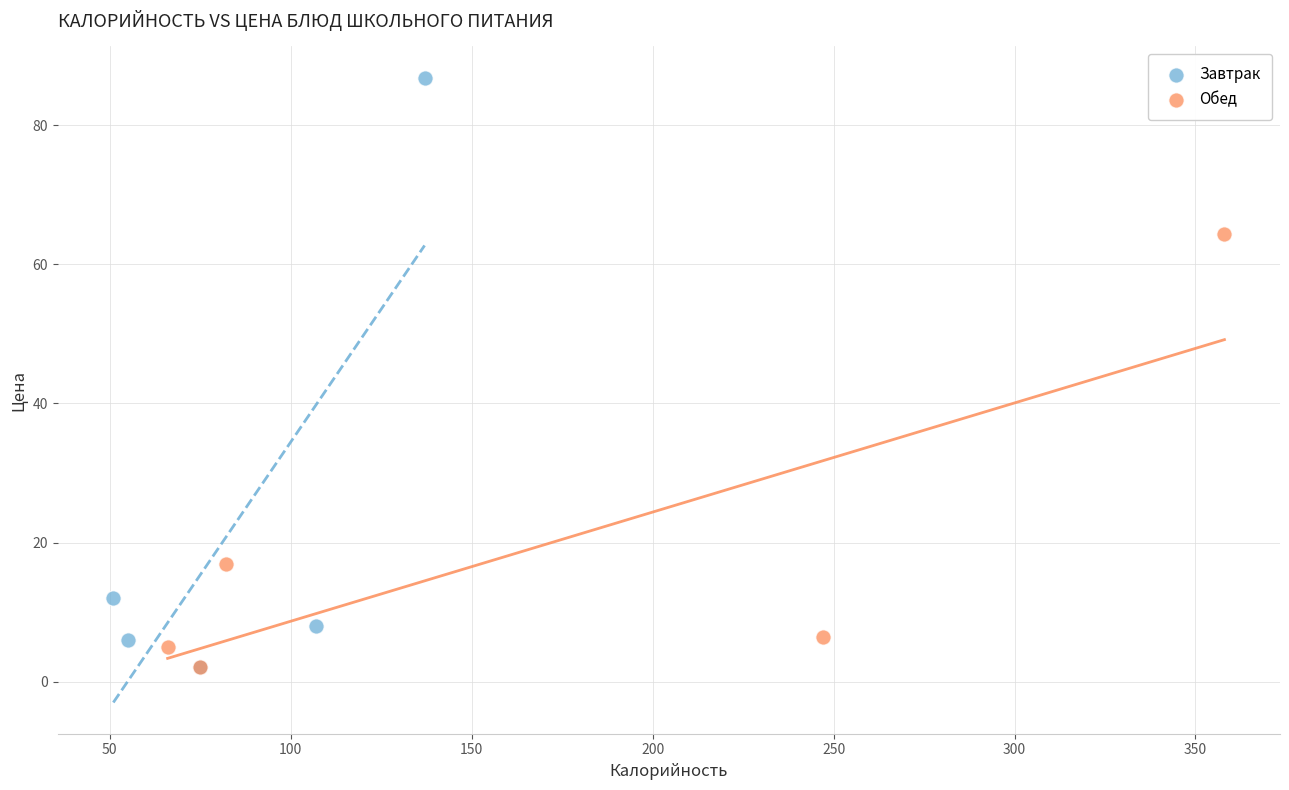

Which series has the largest Y range (max minus min)?

Завтрак